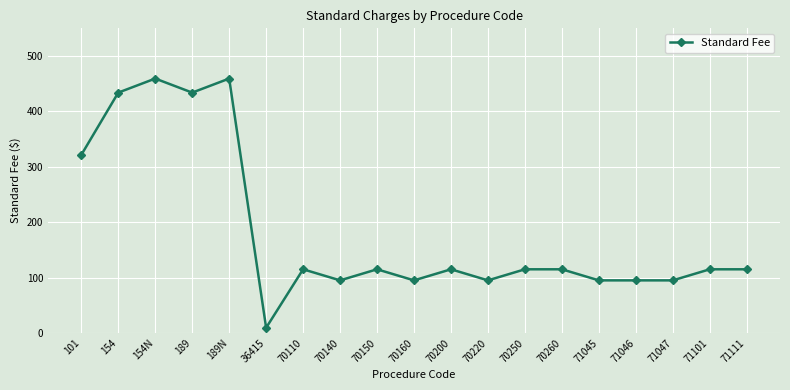

What is the average value?

184.0